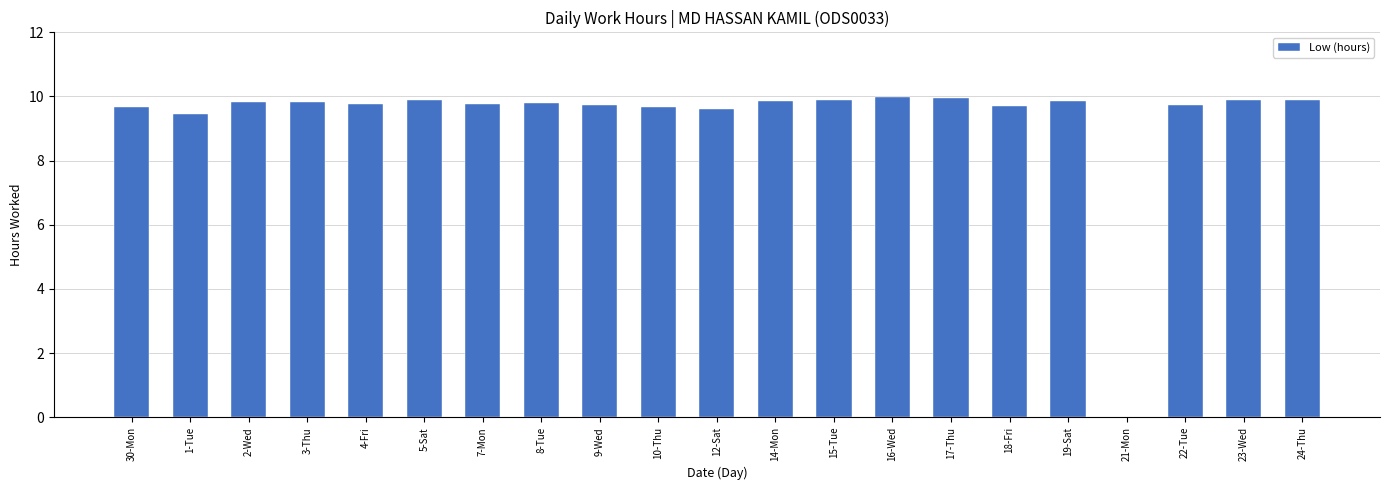

What is the maximum value shown in the chart?

10.0